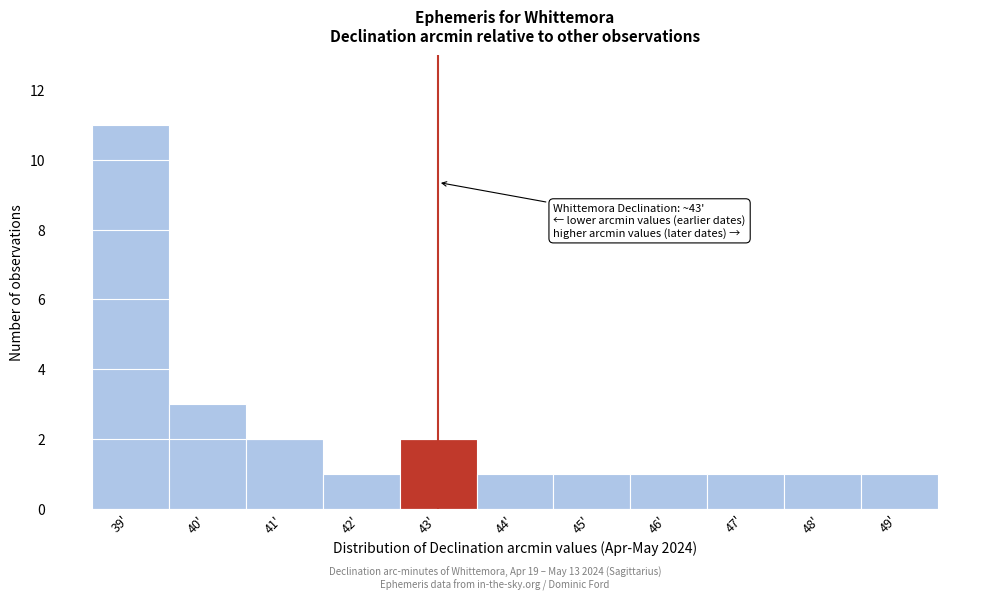

Over which range of the x-axis is the bar tallest?

38.5 to 39.5